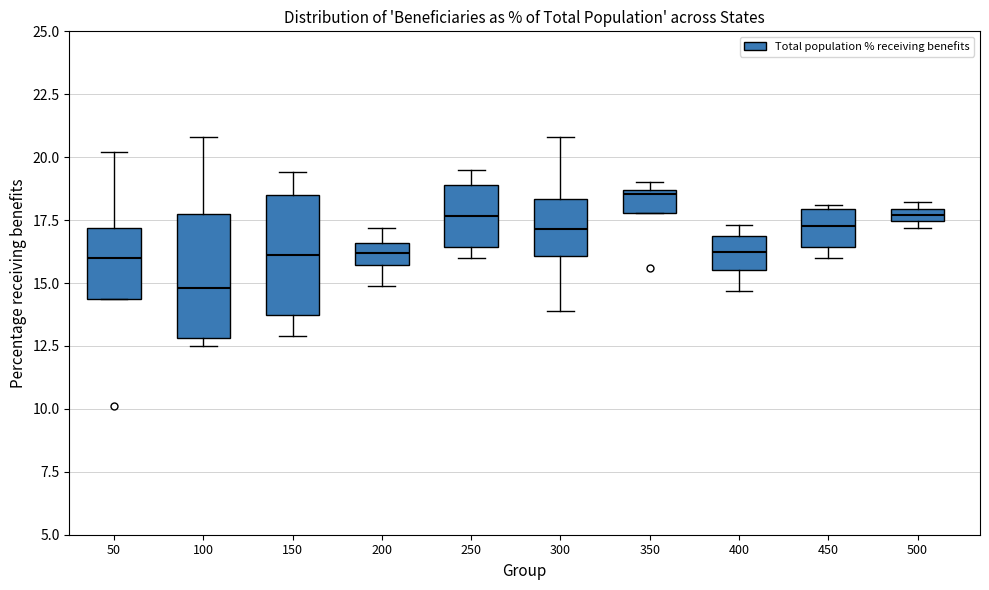

Where does the lower whisker of the box at x = 200 end on the y-axis? The values are not printed on the chart, so give them approximately, as read against the axis.

15.0